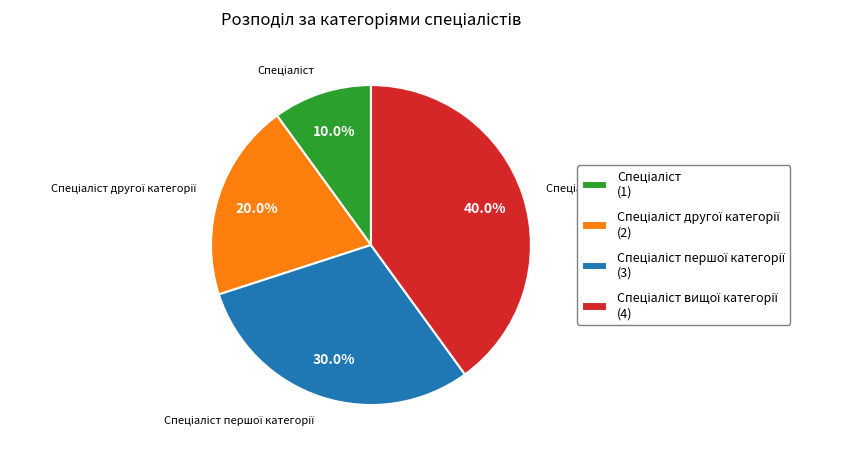

To the nearest percent, what is the difference between the largest and smallest slice percentages?

30%